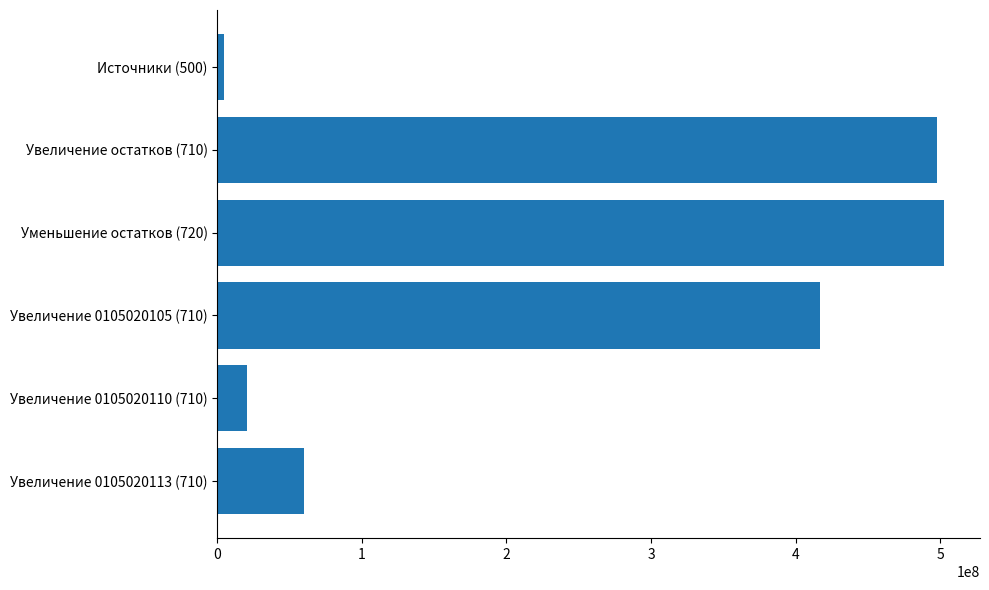

Rank the categories by value from lowest to highest.

Источники (500), Увеличение 0105020110 (710), Увеличение 0105020113 (710), Увеличение 0105020105 (710), Увеличение остатков (710), Уменьшение остатков (720)